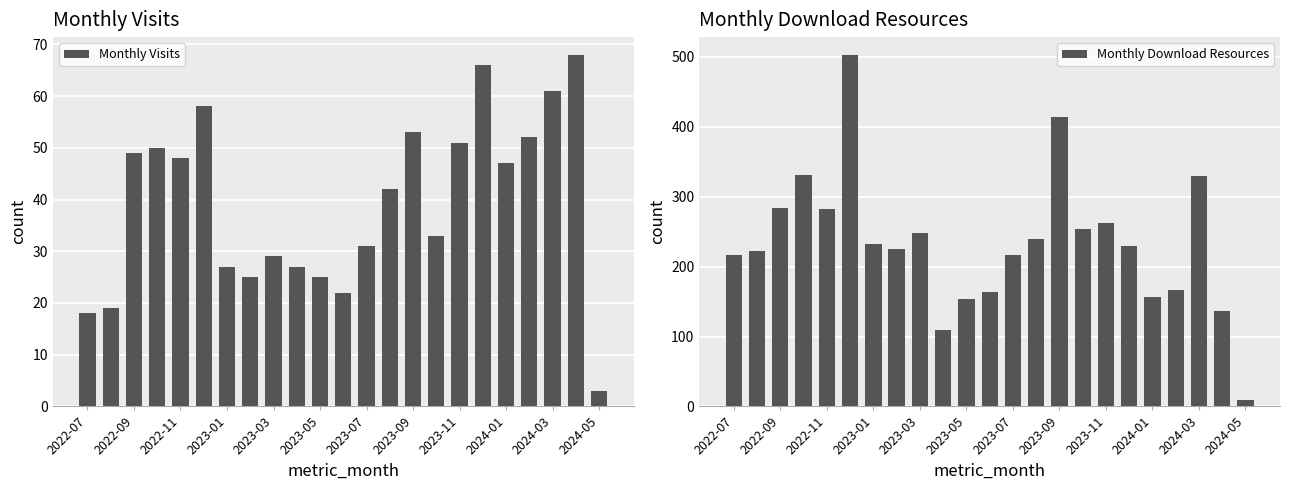

What is the greatest value displayed?

503